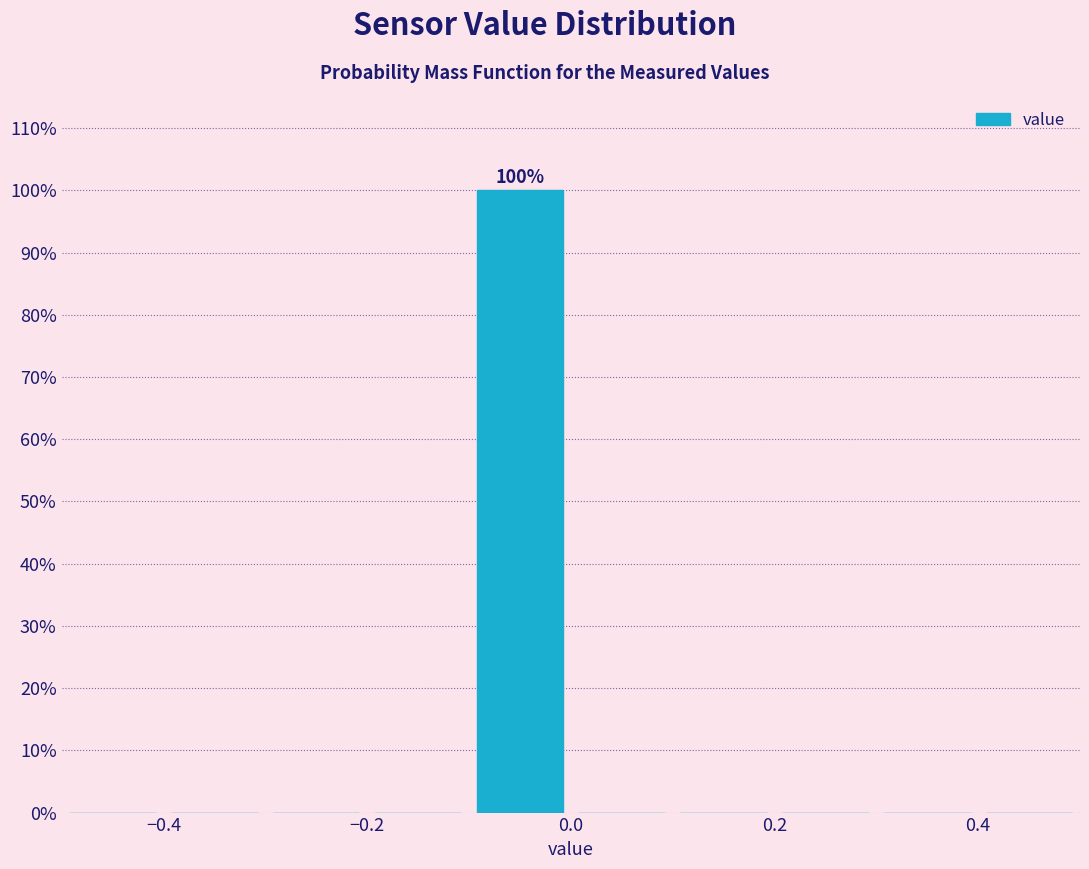

Over which range of the x-axis is the bar tallest?

-0.1 to 0.0